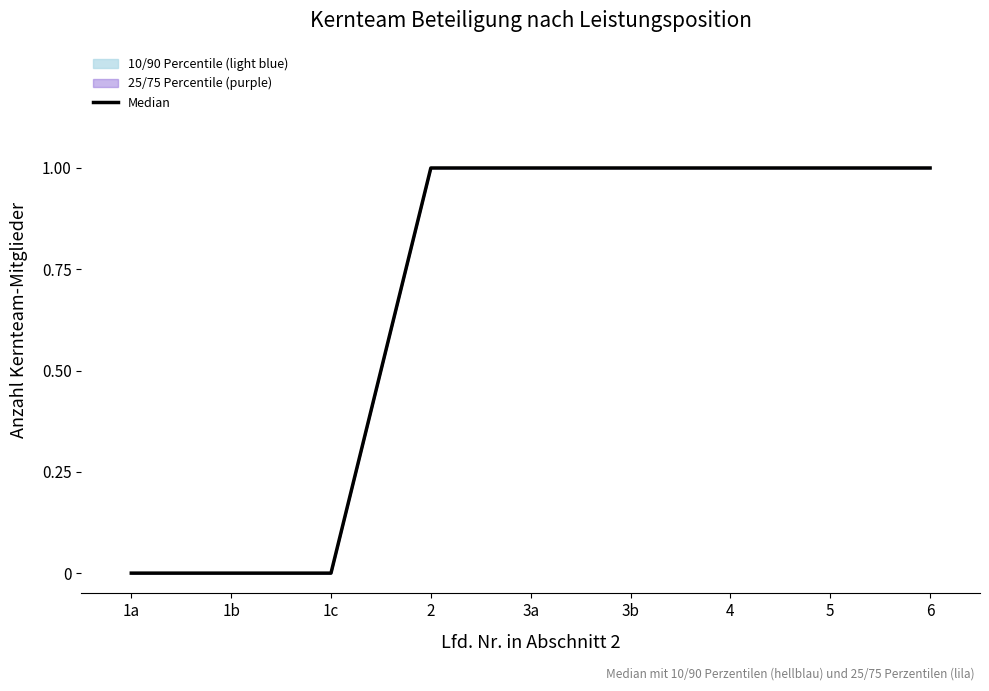

What is the sum of the values at 1c and 2?

1